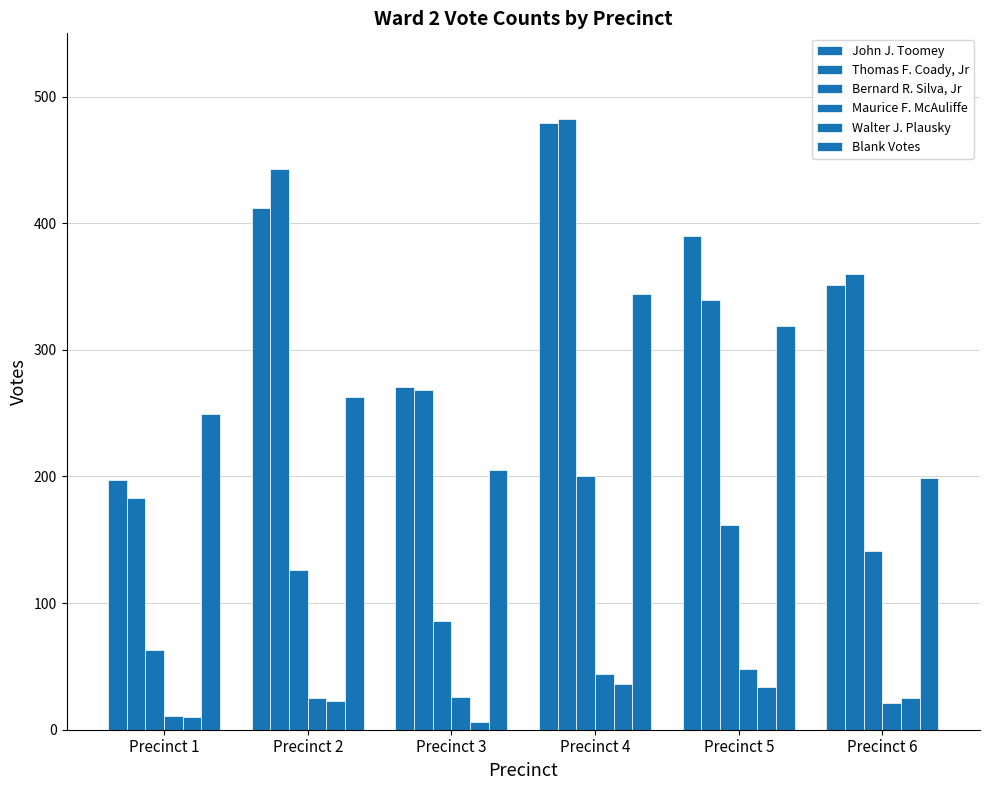

True or false: Walter J. Plausky has a value of 14 at Precinct 1.

False